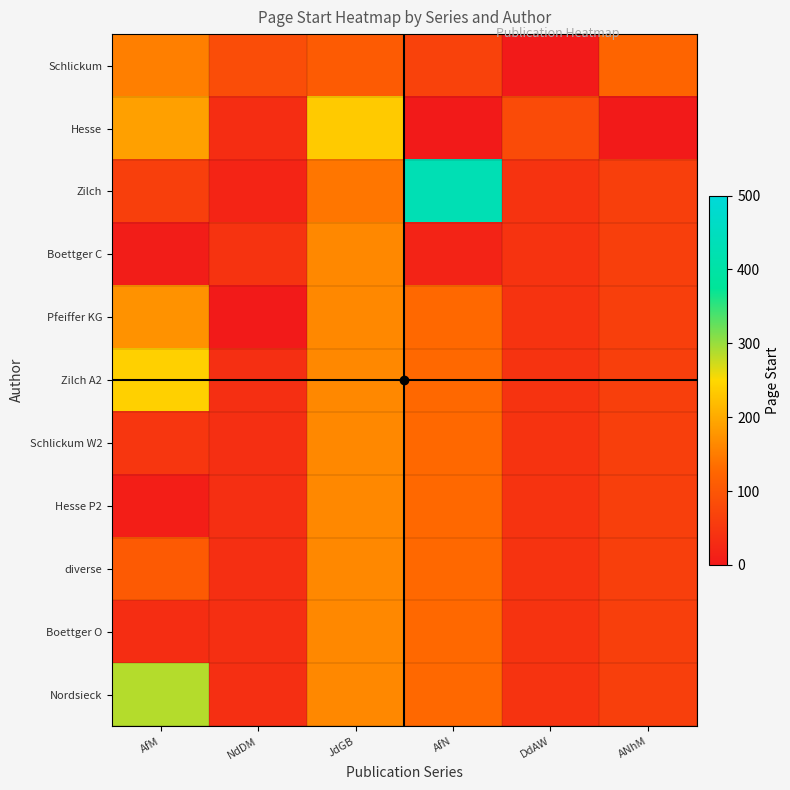

What is the smallest value displayed?

1.0